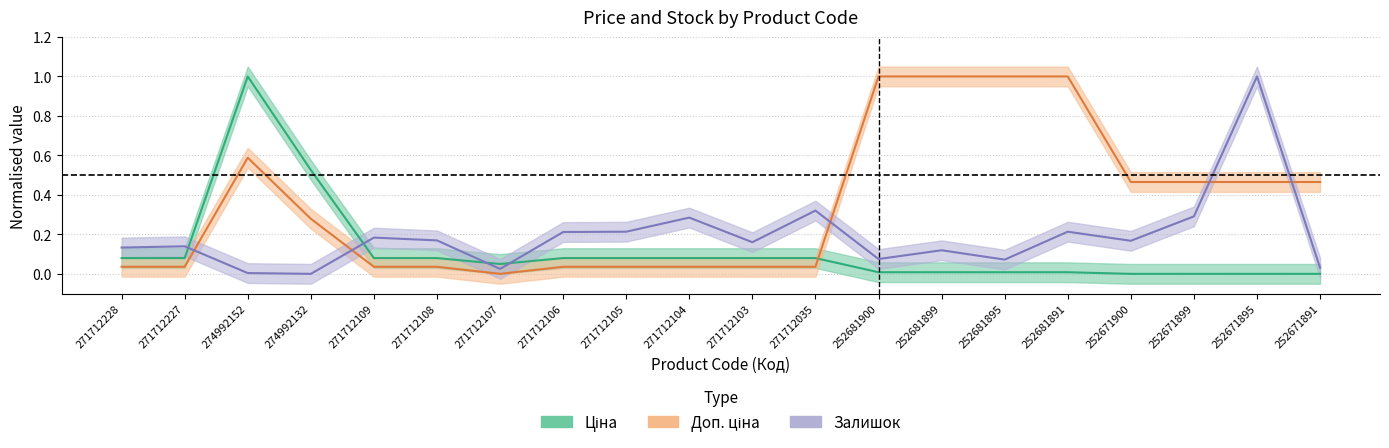

How many interior local peaks does the Доп. ціна series have?

1